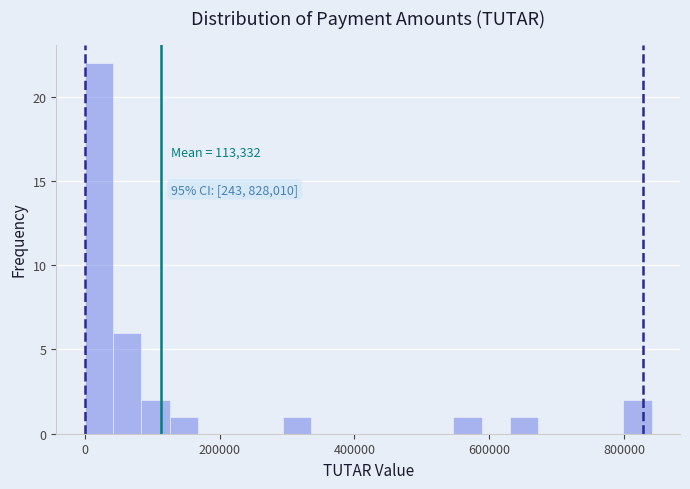

Around what value on the x-axis is the tallest bar? Give the approximate position of its centre, as read against the axis.

20000